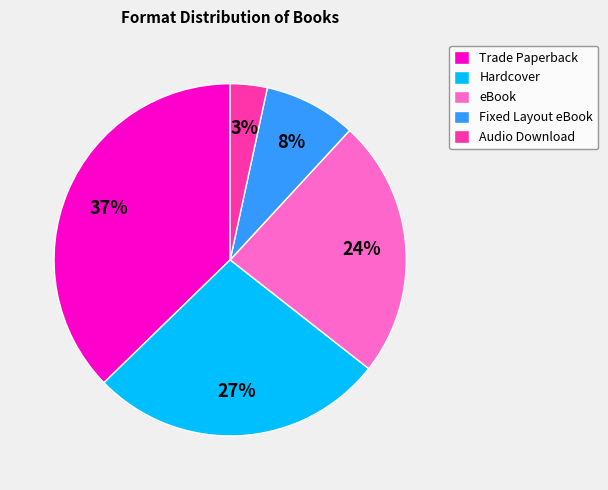

To the nearest percent, what percentage of the pie is eBook?

24%